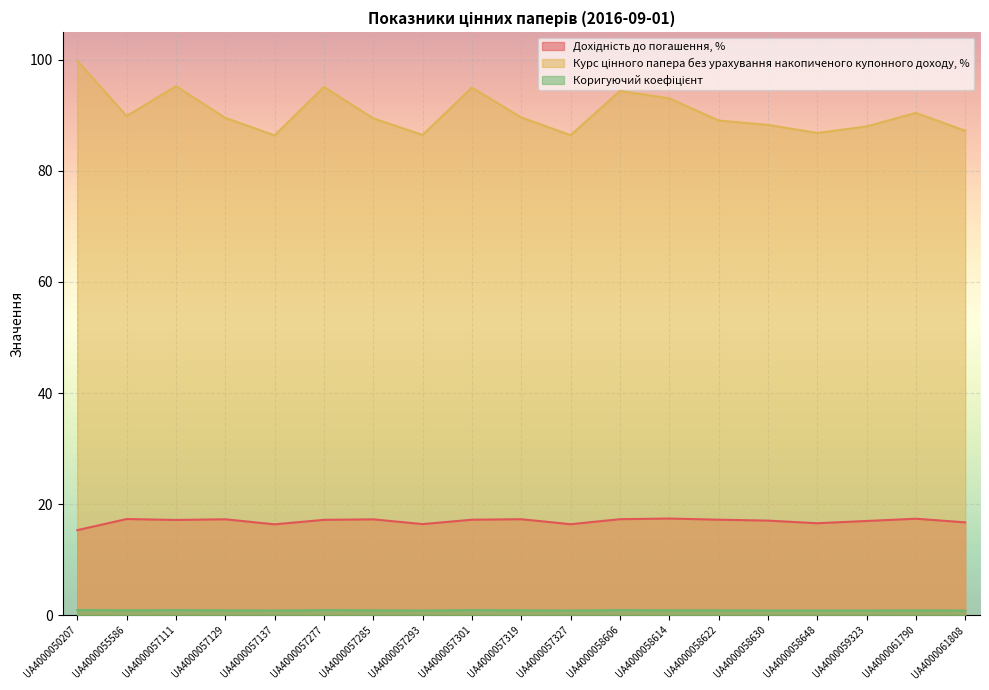

Is the value of Дохідність до погашення, % at UA4000061790 greater than the value of Коригуючий коефіцієнт at UA4000057327?

Yes